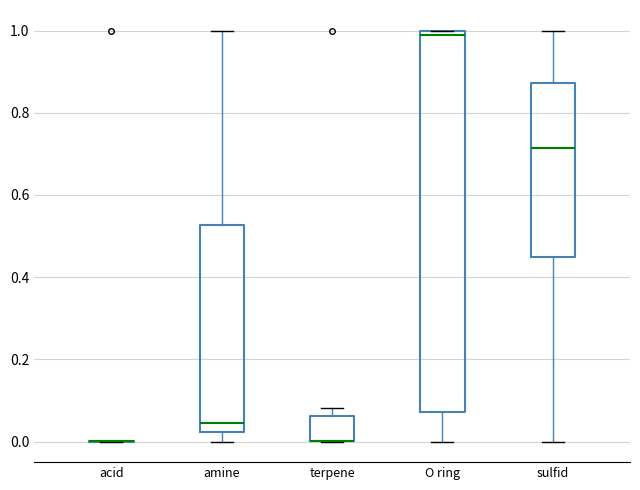

Which box is the tallest, from its lower edge to its upper edge?

O ring